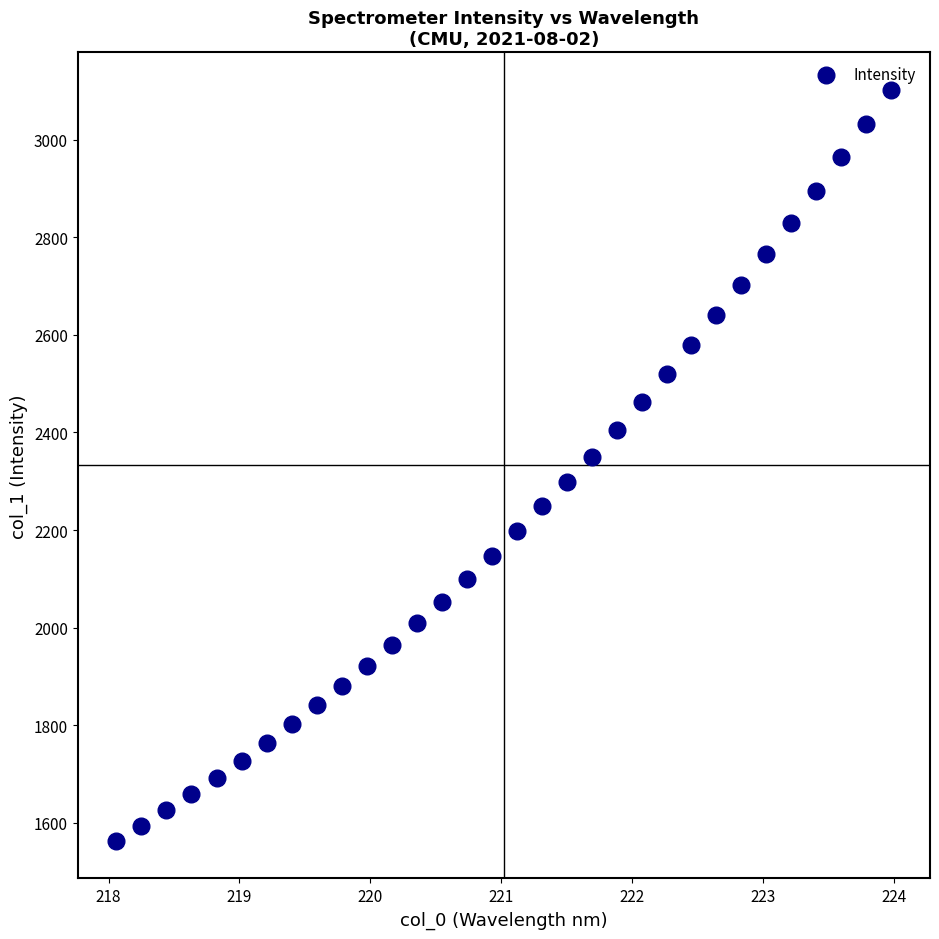

What is the range of X values (max minus min)?

5.9